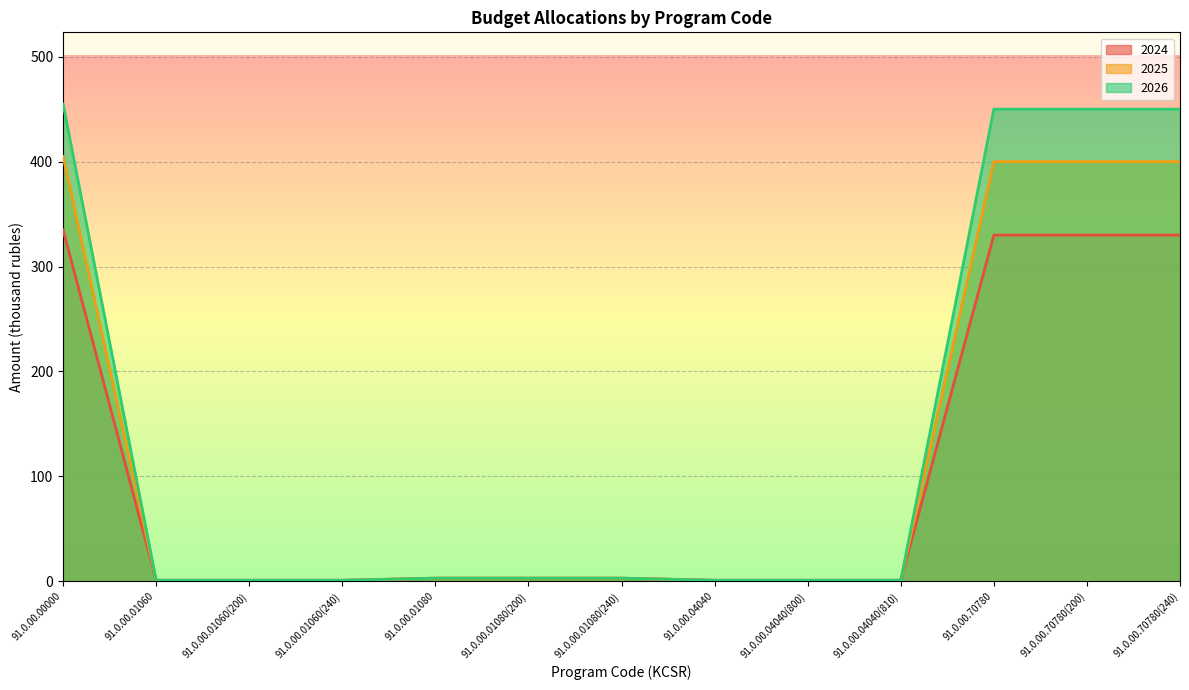

How many lines are shown in the chart?

3